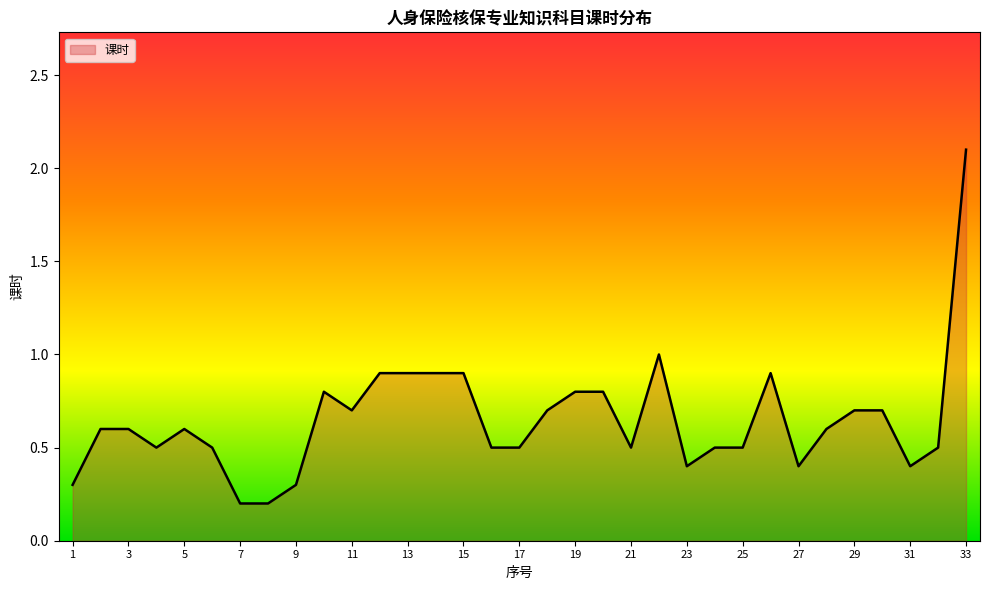

What is the average value?

0.6